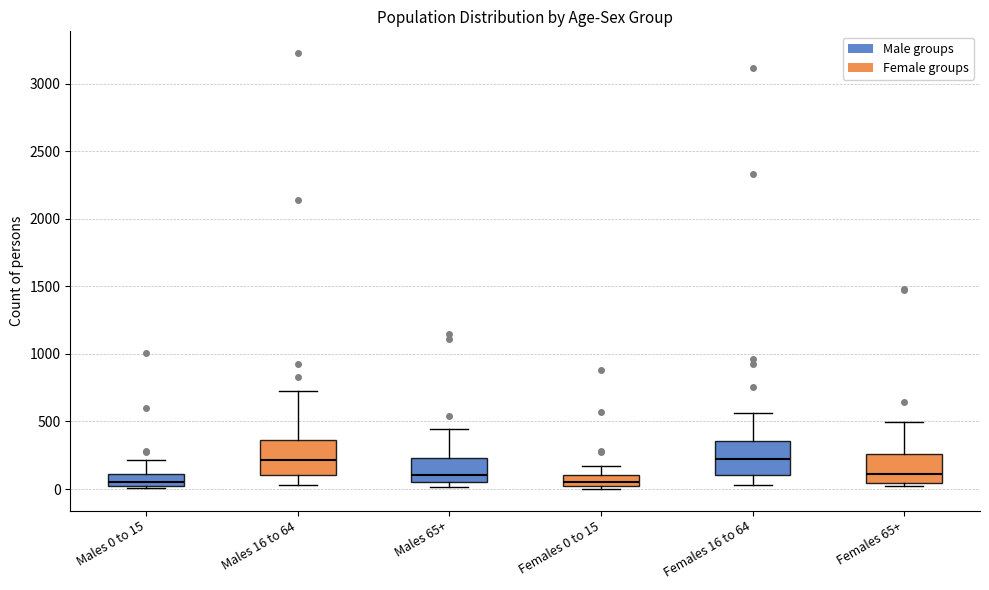

Reading left to right, transcribe this box plot: for each box, give where its median line is, the range the box spans, and where its two whiskers end, as read against the y-axis. The values are not printed on the chart, so give them approximately, as read against the axis.

Males 0 to 15: median 50, box 0 to 100, whiskers 0 (just below the box's lower edge) to 200
Males 16 to 64: median 200, box 100 to 350, whiskers 50 to 700
Males 65+: median 100, box 50 to 250, whiskers 0 to 450
Females 0 to 15: median 50, box 0 to 100, whiskers 0 (just below the box's lower edge) to 150
Females 16 to 64: median 200, box 100 to 350, whiskers 50 to 550
Females 65+: median 100, box 50 to 250, whiskers 0 to 500